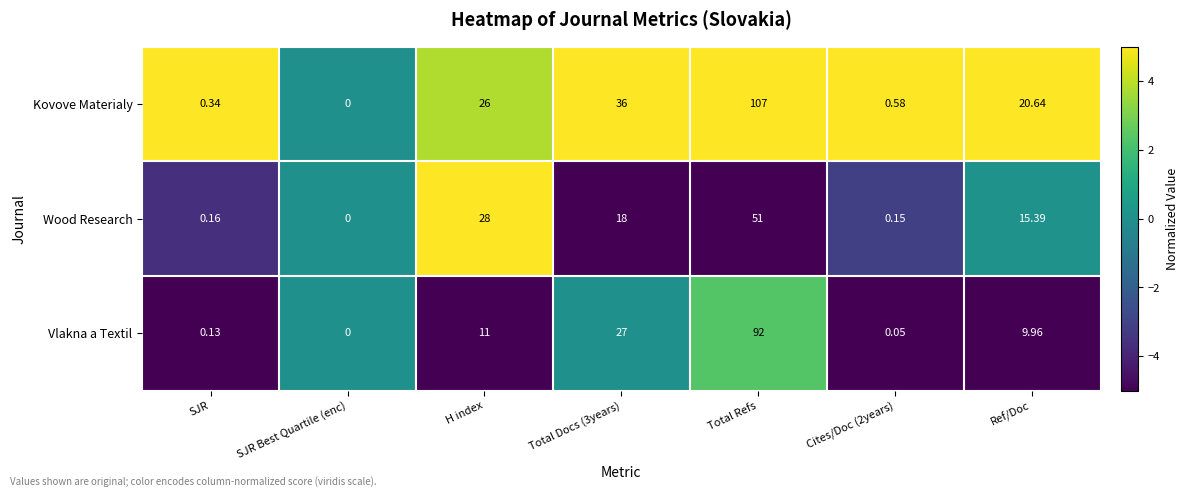

List the series in order of their overall mean, highest first.

Kovove Materialy, Vlakna a Textil, Wood Research